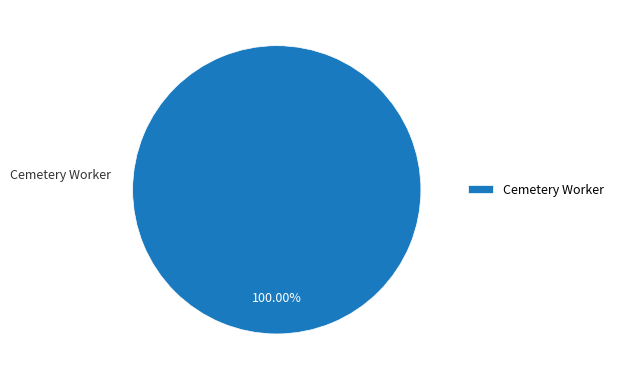

Does Cemetery Worker represent more than half of the total?

Yes